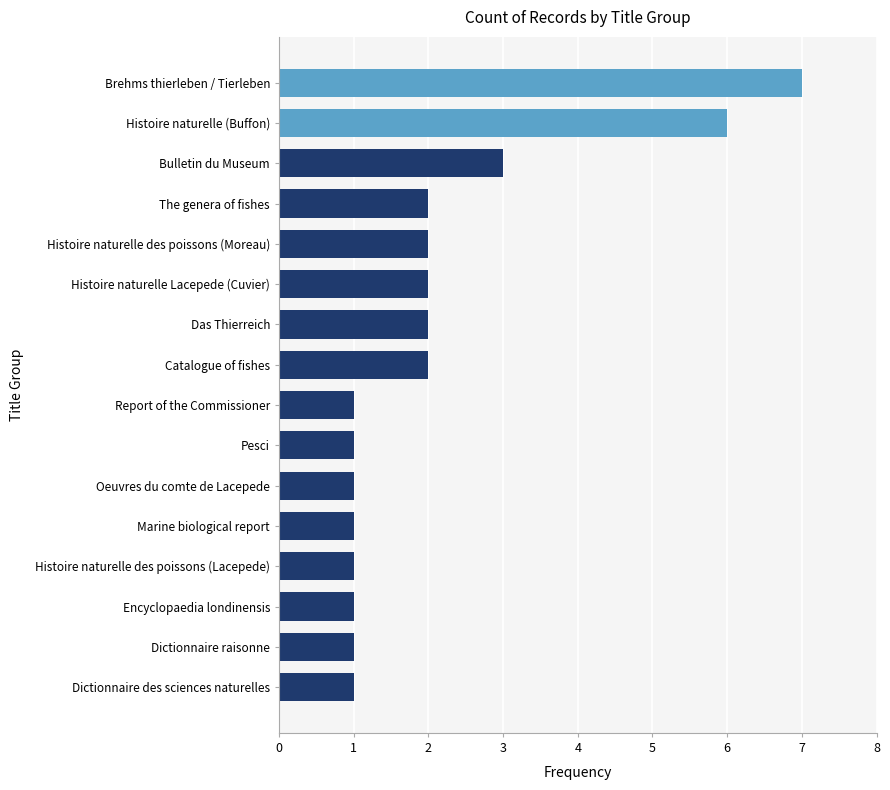

How many series are shown in this chart?

1